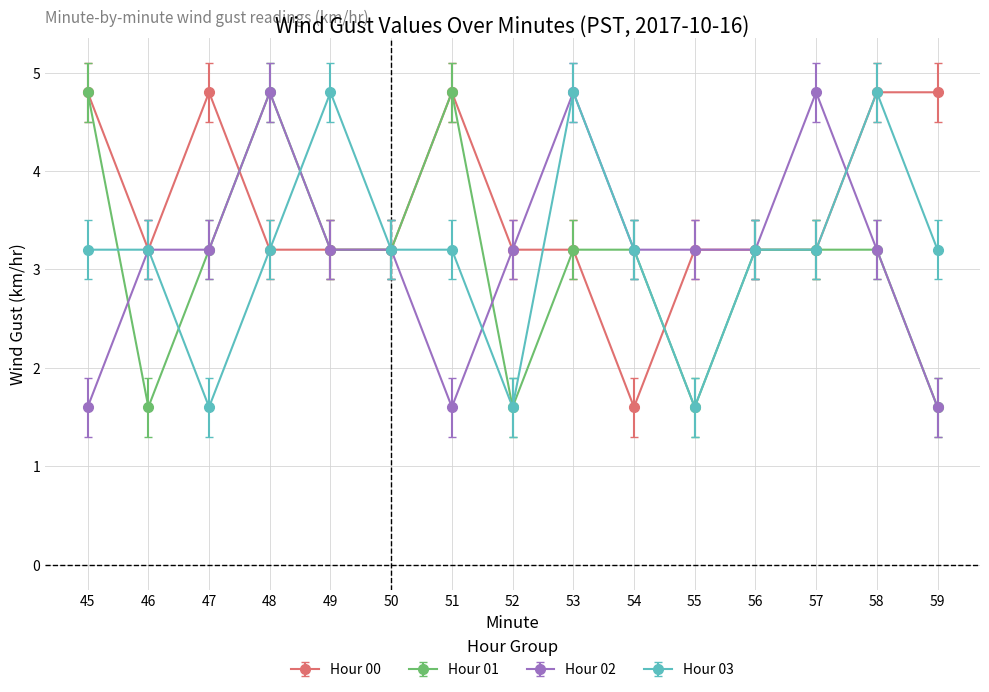

What is the difference between the Hour 01 values at 58 and 55?

1.6